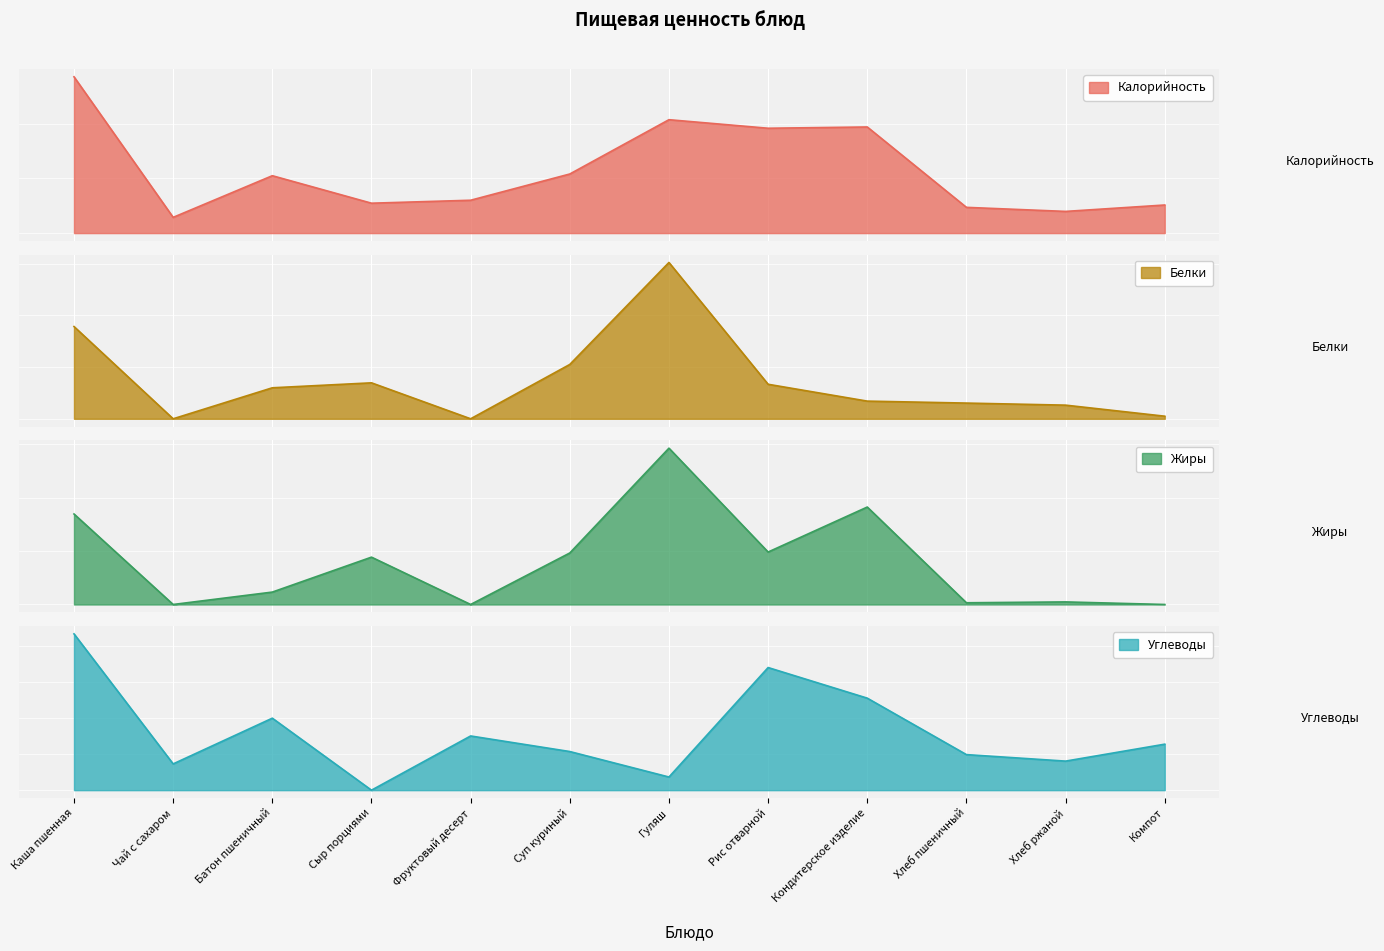

How many interior local valleys does the Углеводы series have?

4